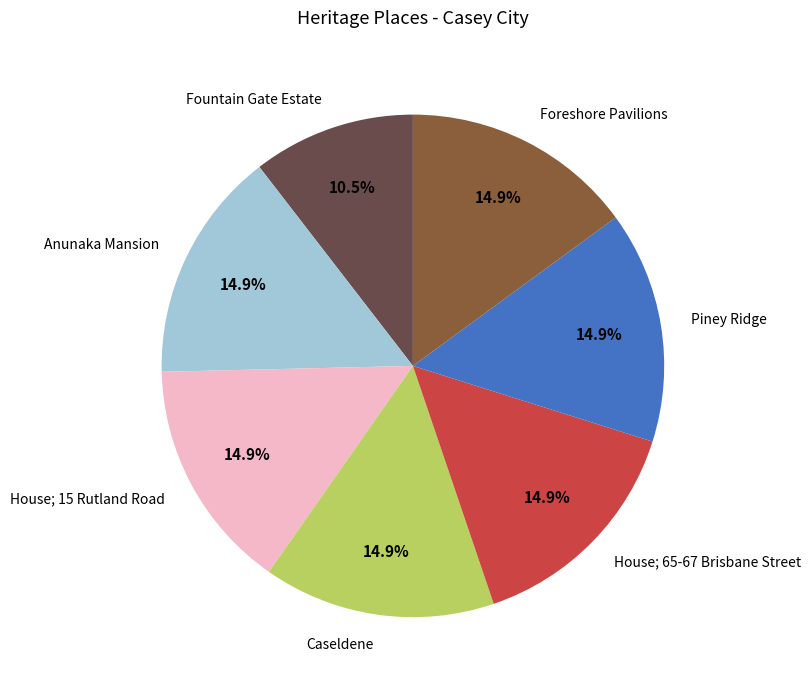

To the nearest percent, what percentage of the pie is Caseldene?

15%